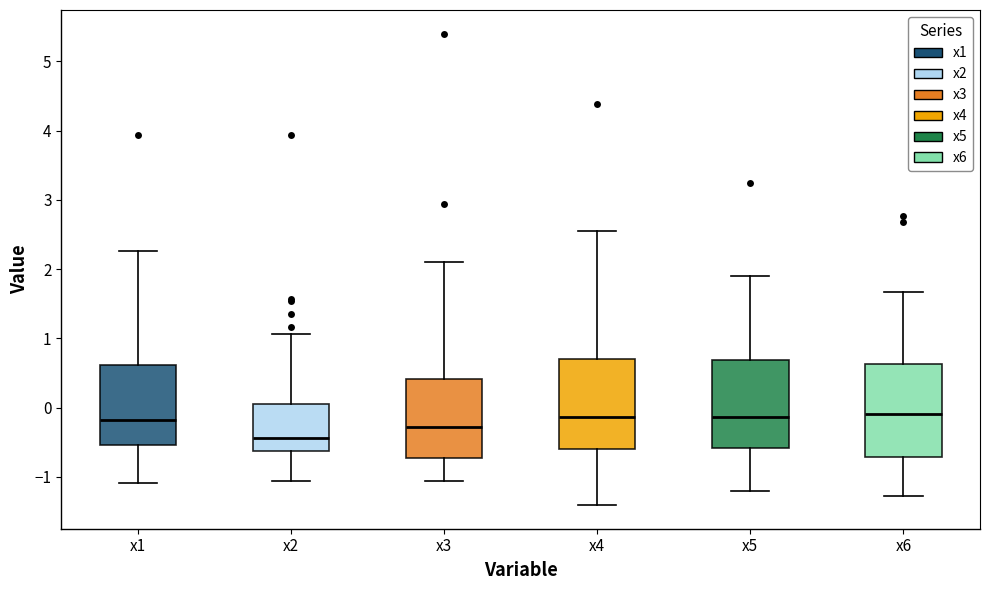

Which box has the lowest median line?

x2